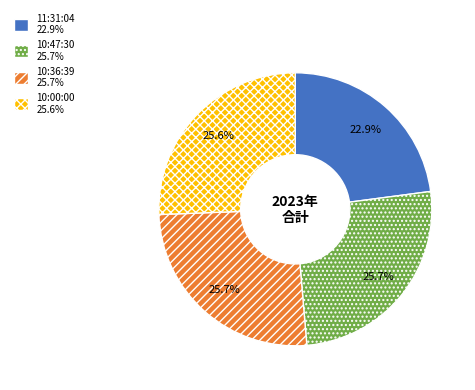

To the nearest percent, what is the average slice percentage?

25%